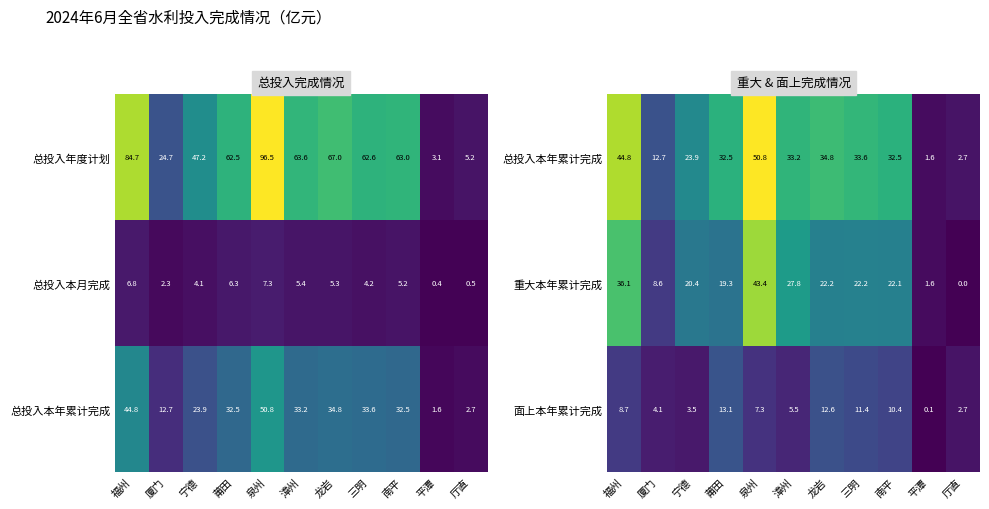

What is the sum of all 重大本年累计完成 values?

223.7